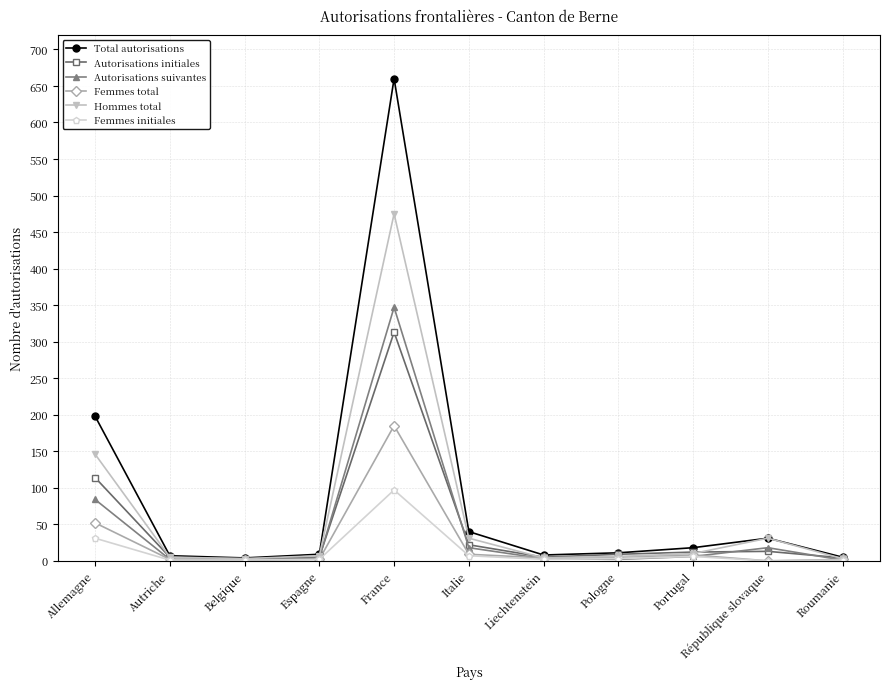

At which label does Autorisations suivantes reach its peak?

France